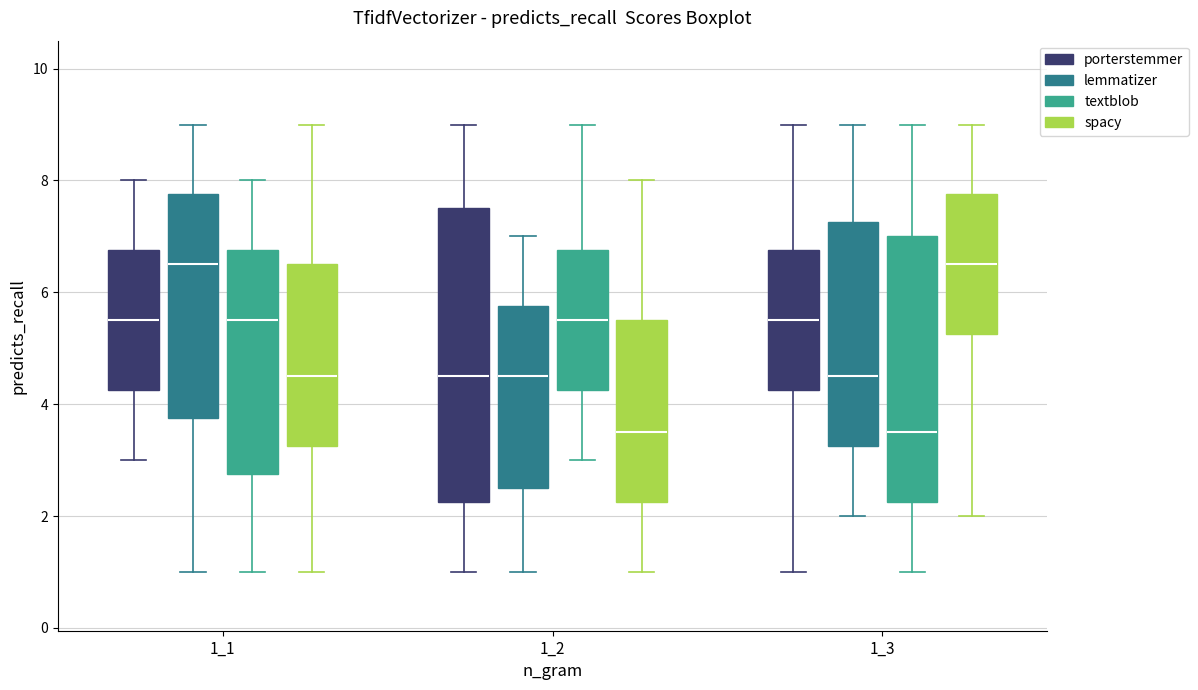

Reading left to right, transcribe this box plot: for each box, give where its median line is, the range the box spans, and where its two whiskers end, as read against the y-axis. The values are not printed on the chart, so give them approximately, as read against the axis.

1_1 (porterstemmer): median 5.6, box 4.2 to 6.8, whiskers 3.0 to 8.0
1_1 (lemmatizer): median 6.6, box 3.8 to 7.8, whiskers 1.0 to 9.0
1_1 (textblob): median 5.6, box 2.8 to 6.8, whiskers 1.0 to 8.0
1_1 (spacy): median 4.6, box 3.2 to 6.6, whiskers 1.0 to 9.0
1_2 (porterstemmer): median 4.6, box 2.2 to 7.6, whiskers 1.0 to 9.0
1_2 (lemmatizer): median 4.6, box 2.6 to 5.8, whiskers 1.0 to 7.0
1_2 (textblob): median 5.6, box 4.2 to 6.8, whiskers 3.0 to 9.0
1_2 (spacy): median 3.6, box 2.2 to 5.6, whiskers 1.0 to 8.0
1_3 (porterstemmer): median 5.6, box 4.2 to 6.8, whiskers 1.0 to 9.0
1_3 (lemmatizer): median 4.6, box 3.2 to 7.2, whiskers 2.0 to 9.0
1_3 (textblob): median 3.6, box 2.2 to 7.0, whiskers 1.0 to 9.0
1_3 (spacy): median 6.6, box 5.2 to 7.8, whiskers 2.0 to 9.0